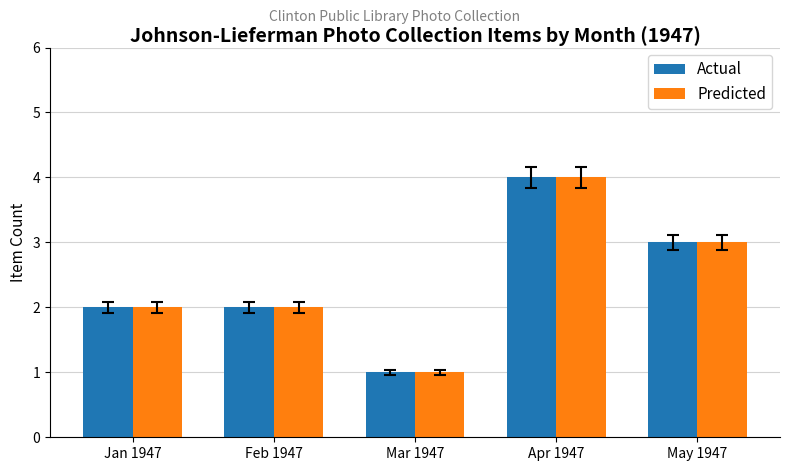

What position from the right is Feb 1947?

4